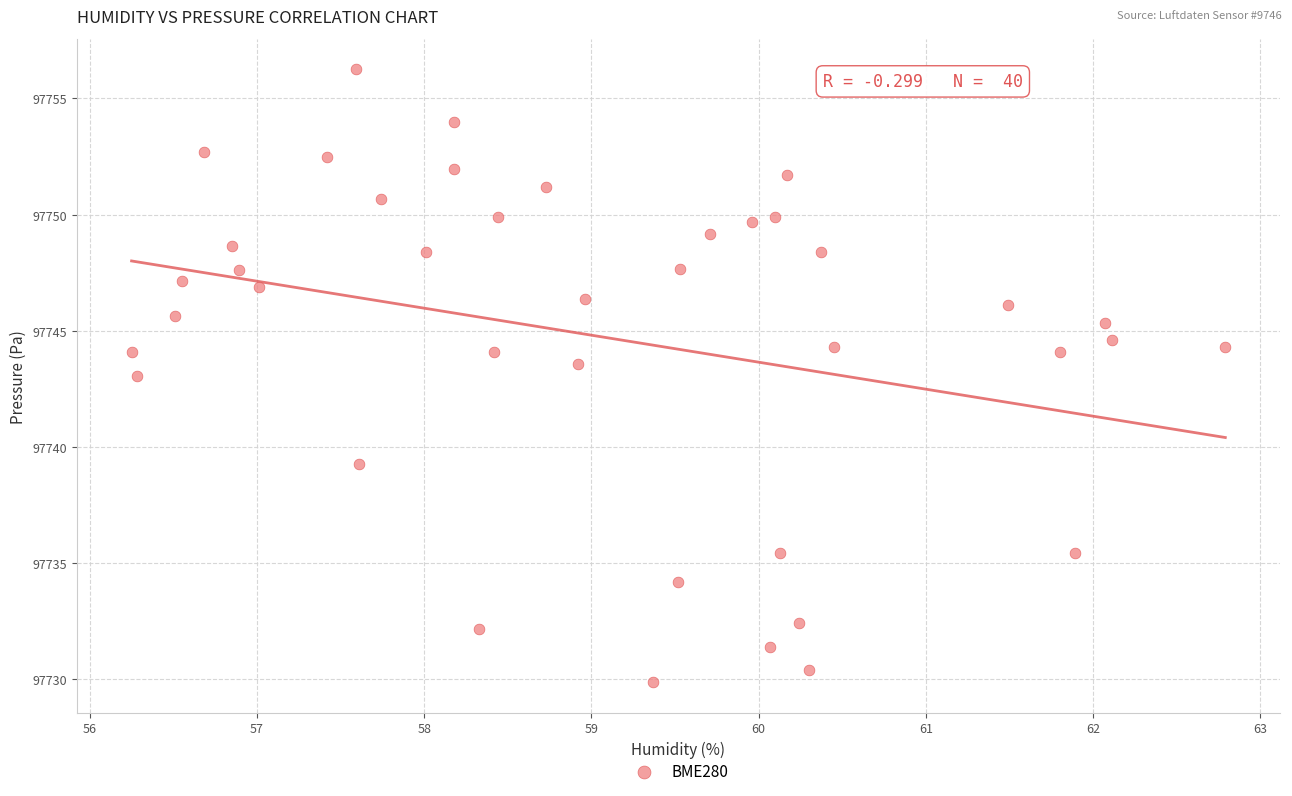

What is the range of Y values (max minus min)?

26.4